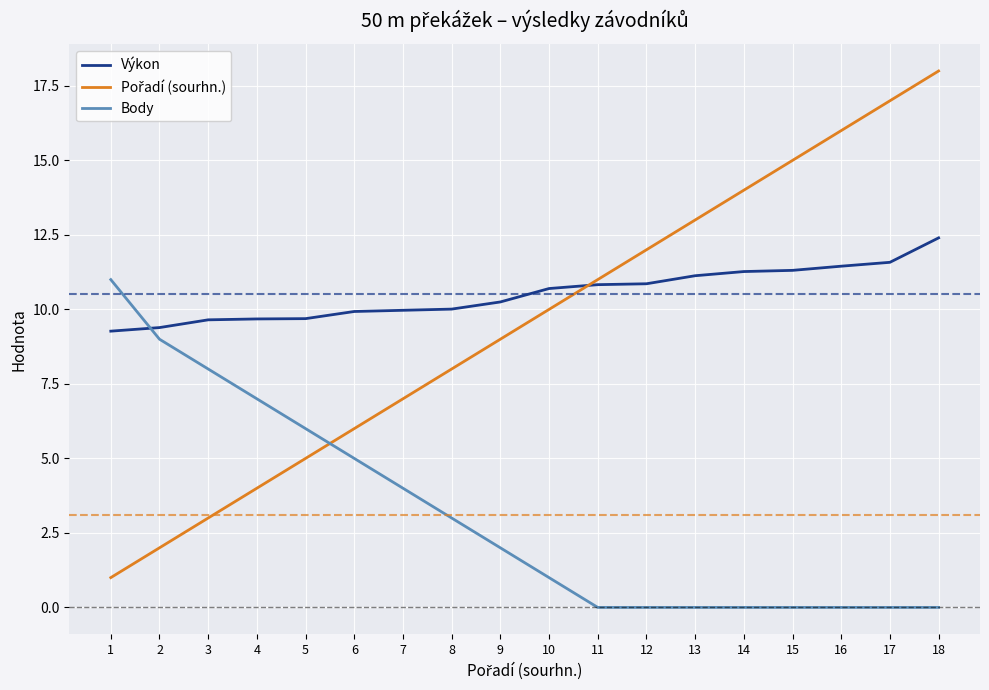

How many lines are shown in the chart?

3